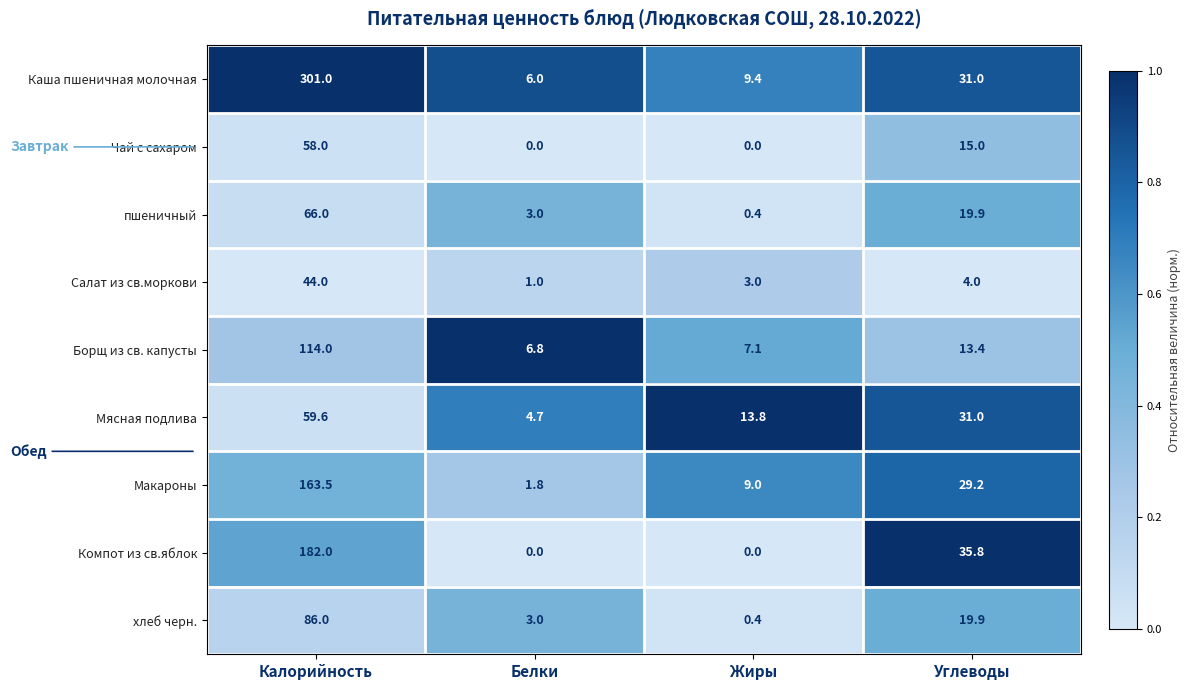

What is the difference between the highest and lowest values at Углеводы?

31.8